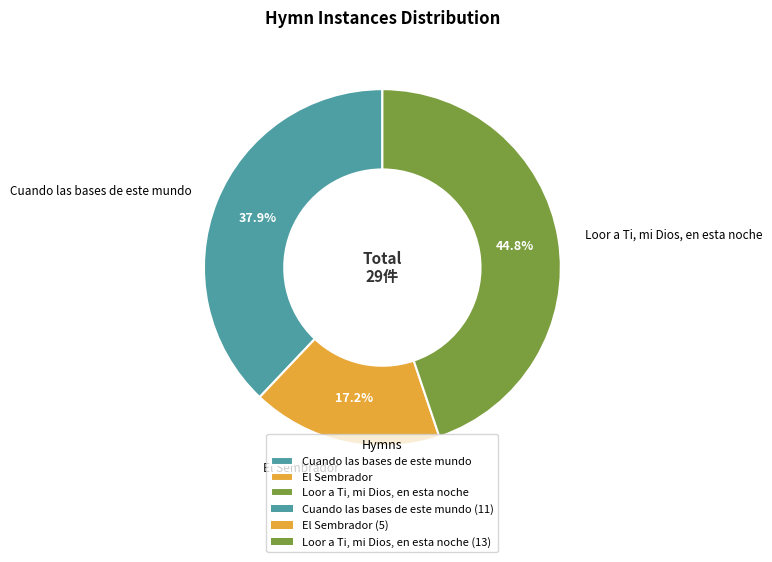

Count the number of slices in the pie.

3